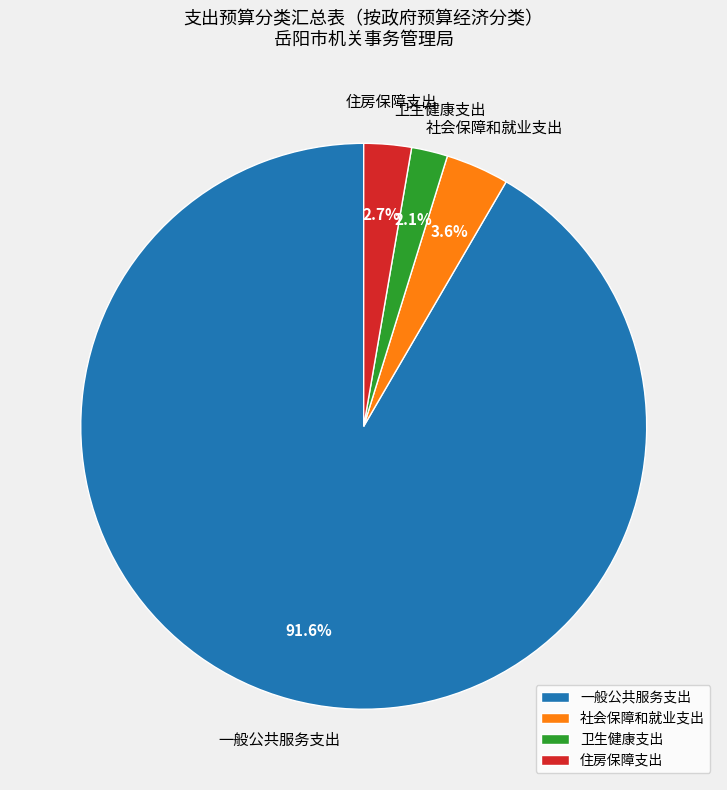

What percentage is NOT represented by 一般公共服务支出?

8.4%